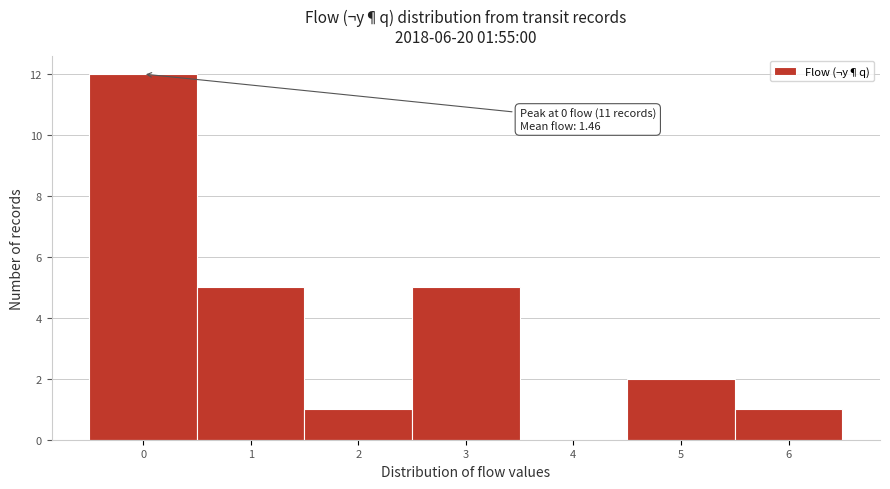

Which range on the x-axis has the tallest bar?

-0.5 to 0.5